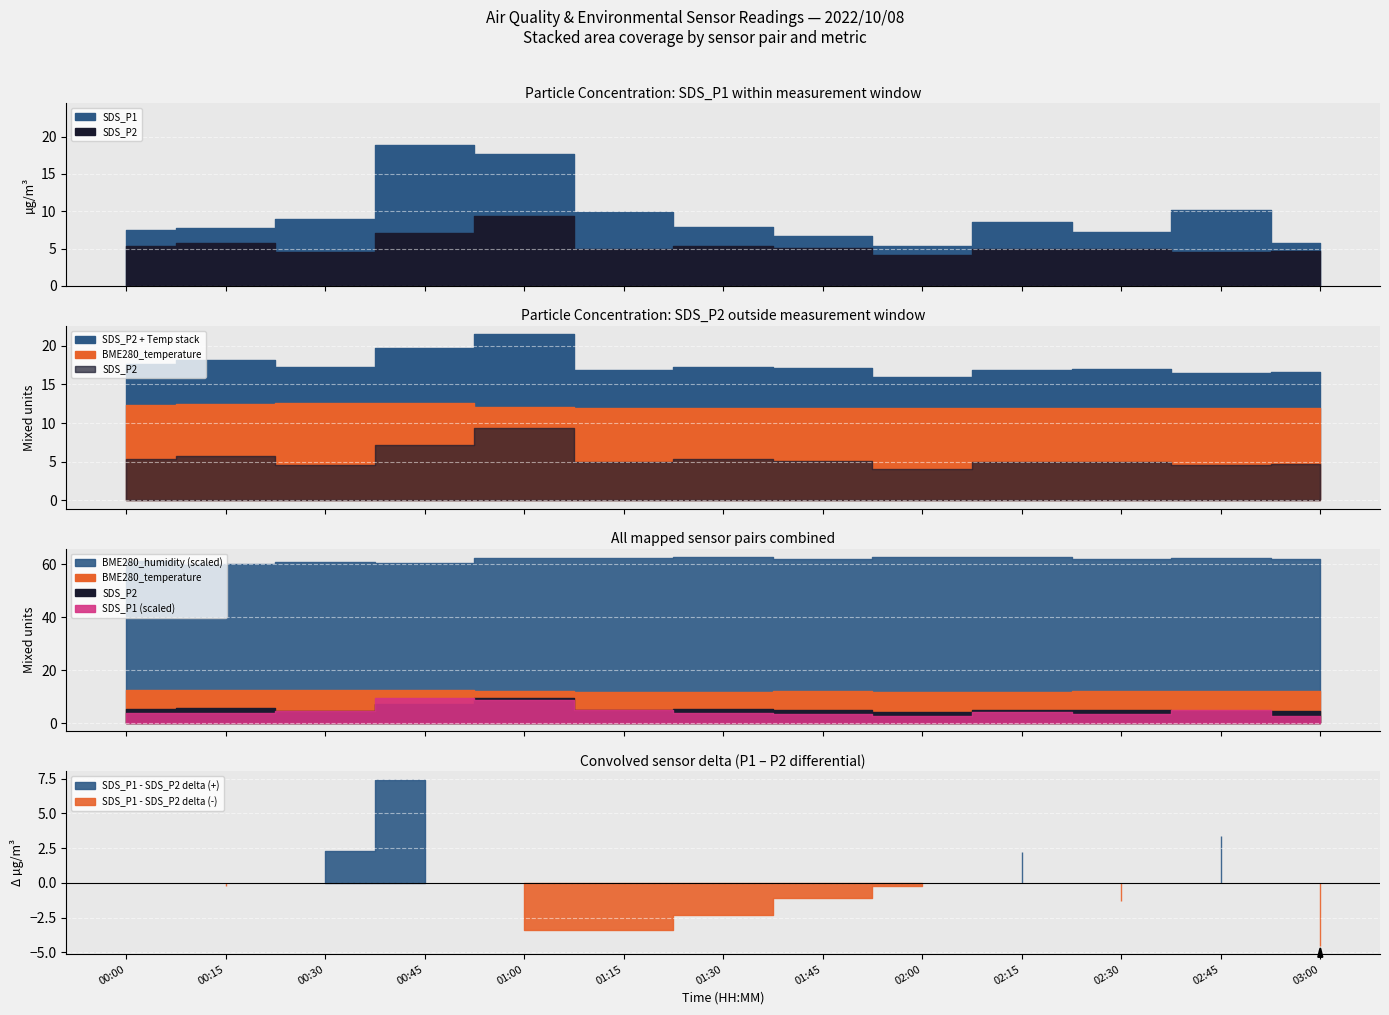

Rank the series at 01:45 from highest to lowest value.

BME280_humidity, BME280_temperature, SDS_P1, SDS_P2